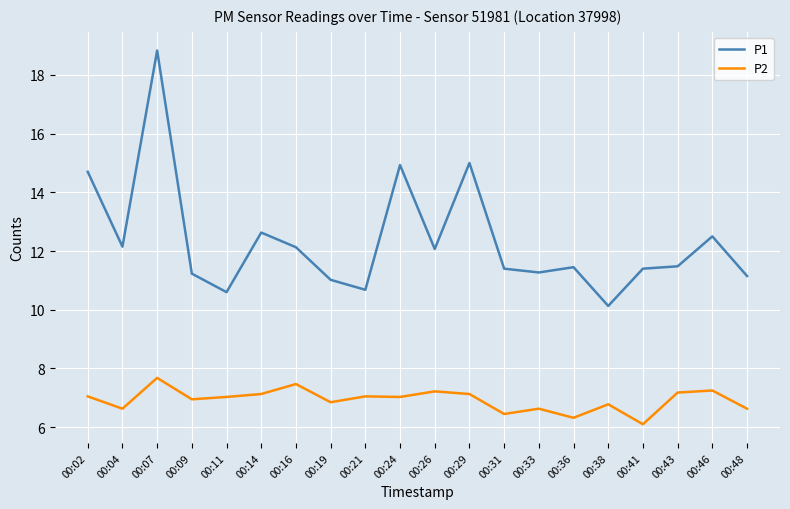

What is the smallest value displayed?

6.1